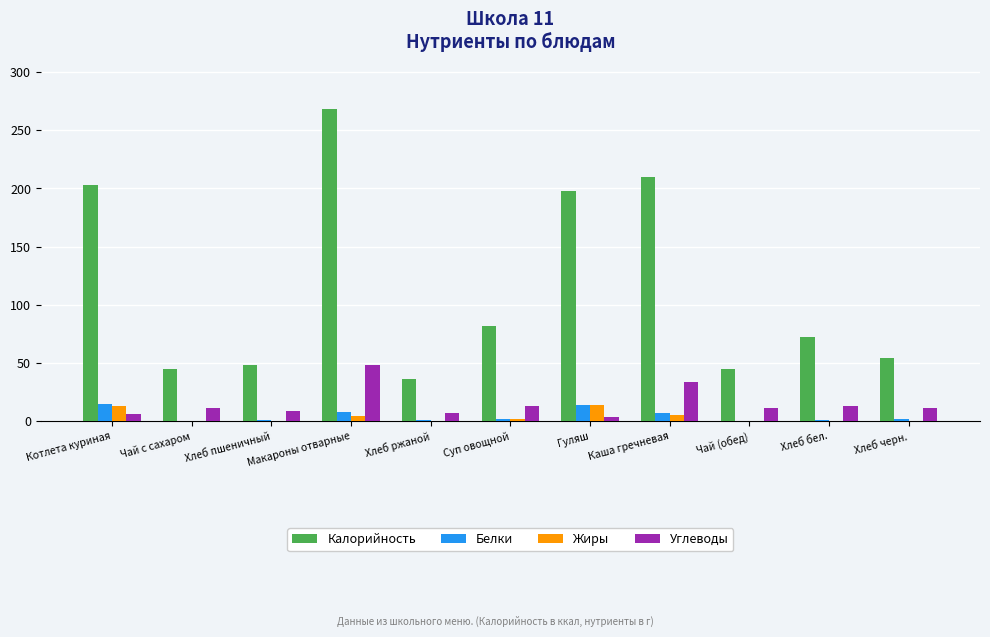

What is the sum of all Калорийность values?

1260.9